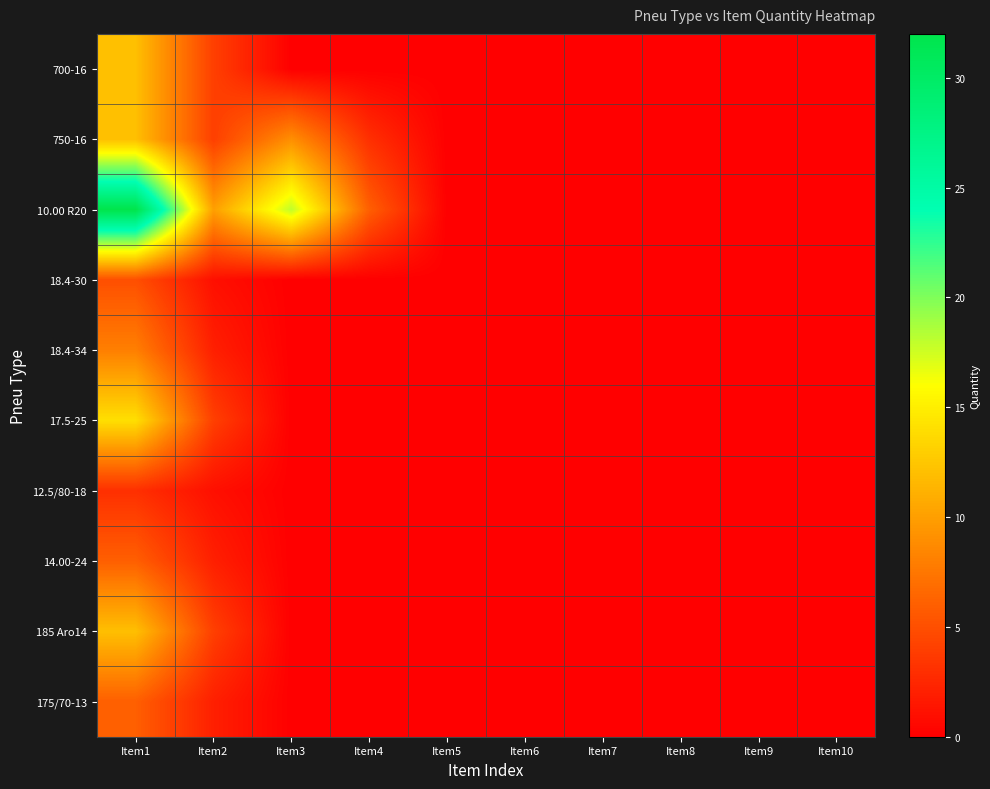

How many distinct data groups are displayed?

10